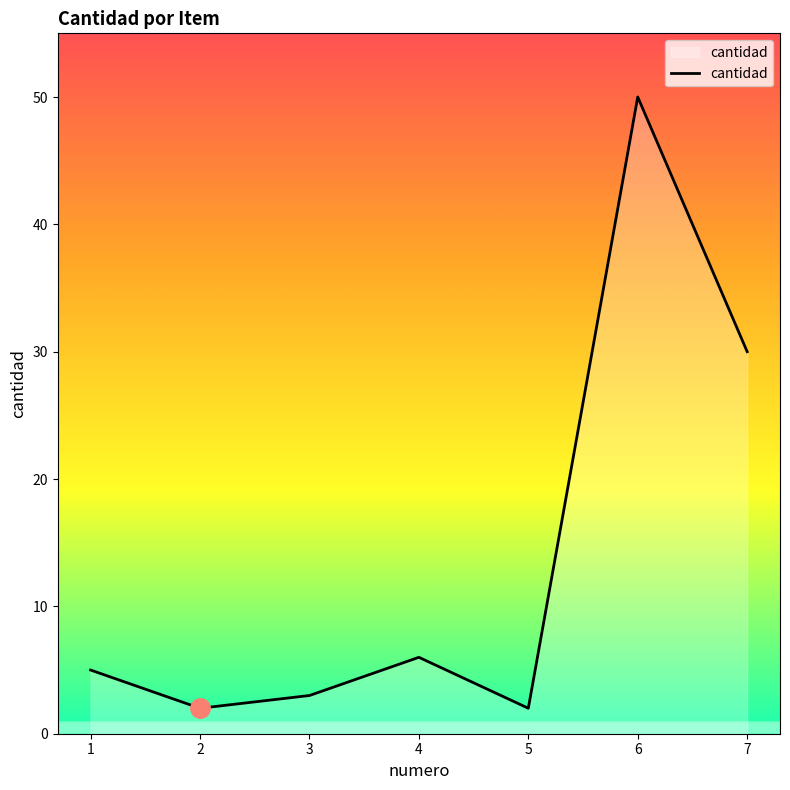

True or false: there are more than 0 points higher than both neighbors.

True